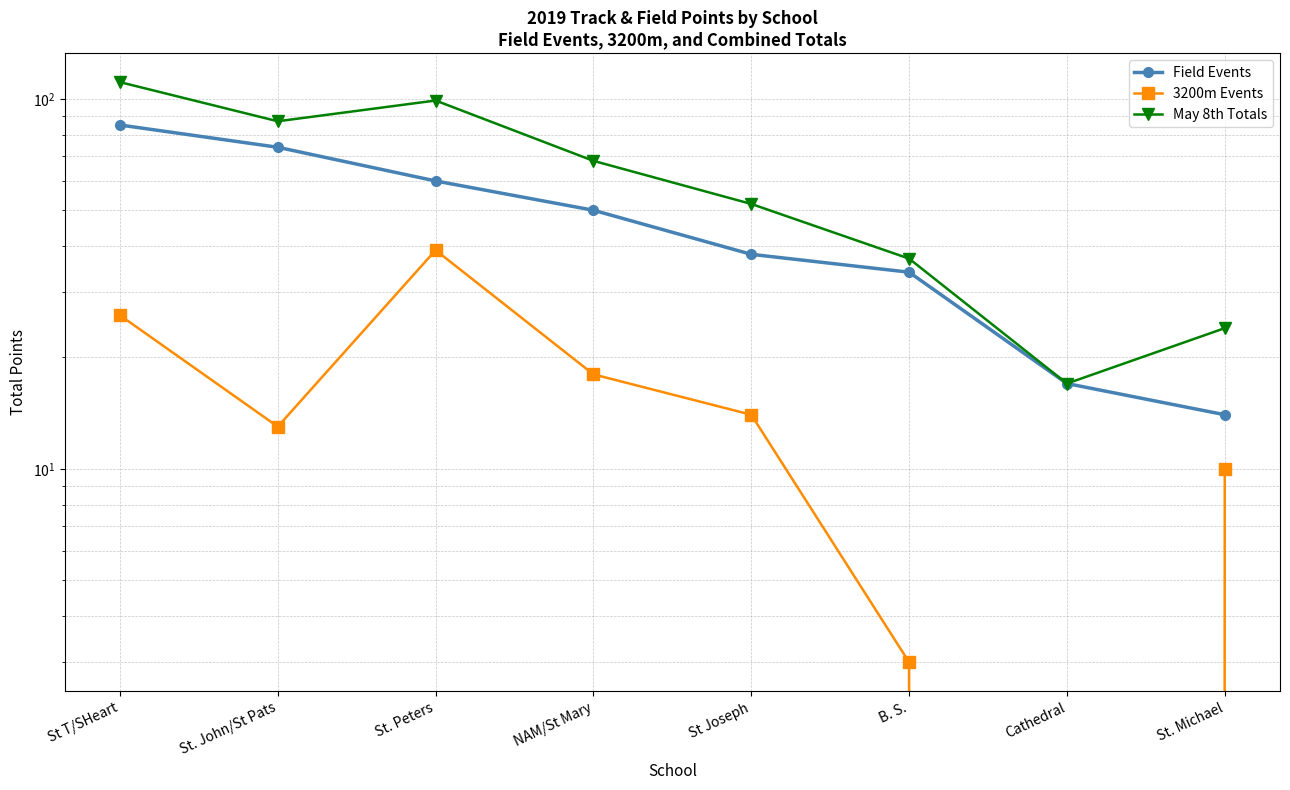

Is it true that 3200m Events equals 17 at St. Michael?

False